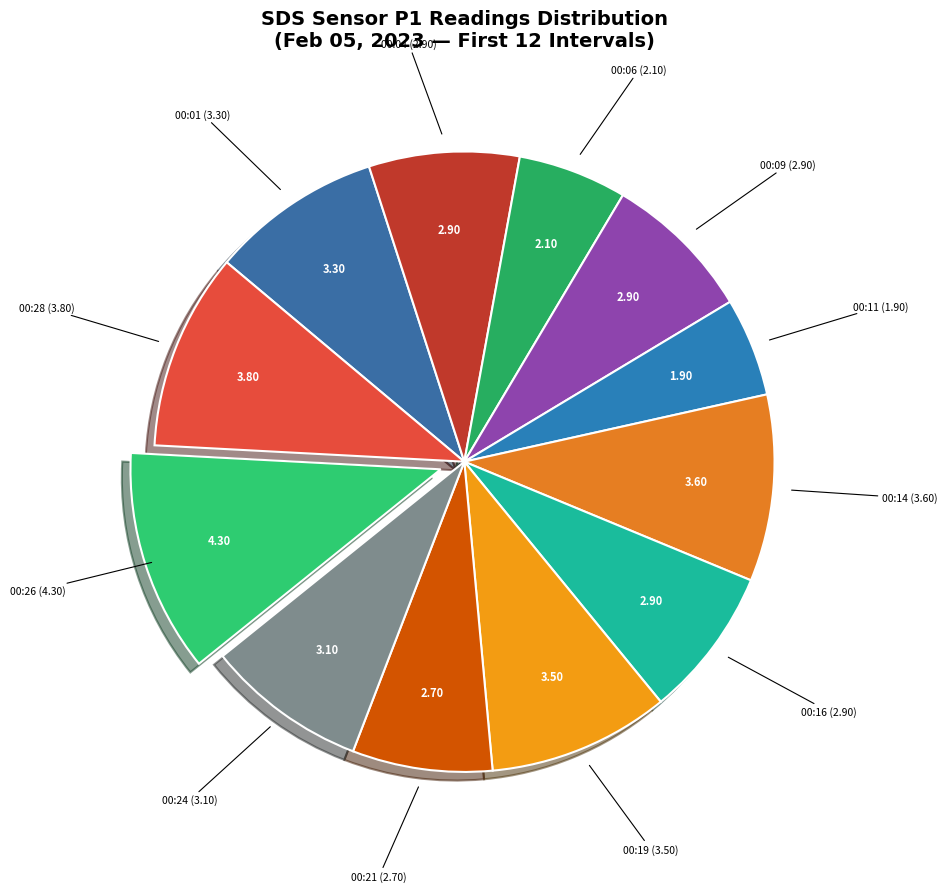

Count the number of slices in the pie.

12